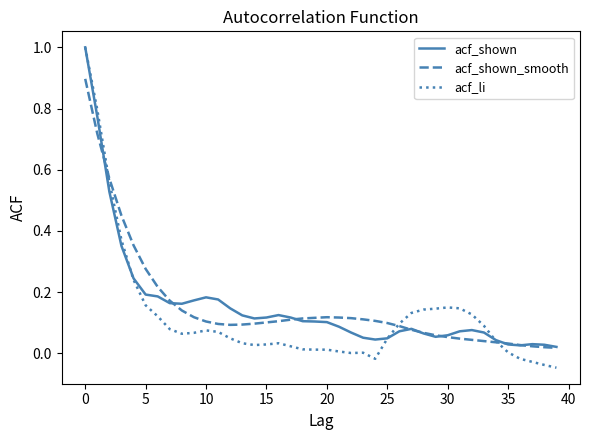

At how many categories does at least one series exceed 0?

40